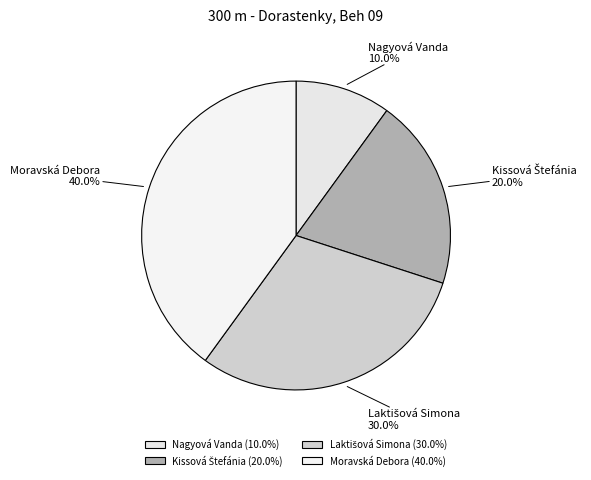

Is there any slice that represents more than half of the pie?

No